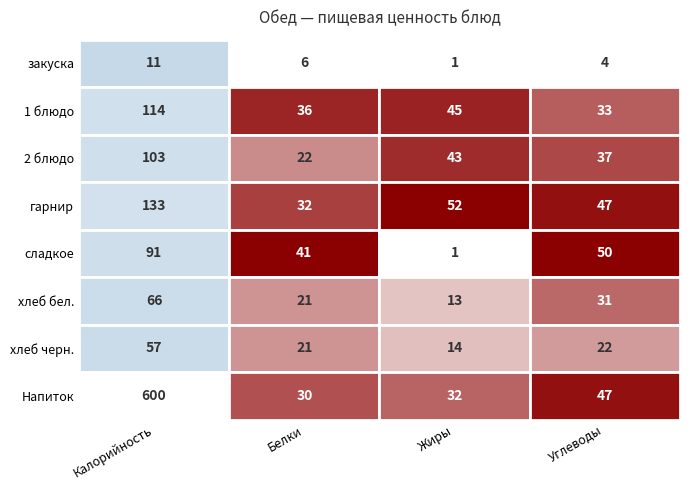

Rank the categories by закуска value from highest to lowest.

Калорийность, Белки, Углеводы, Жиры